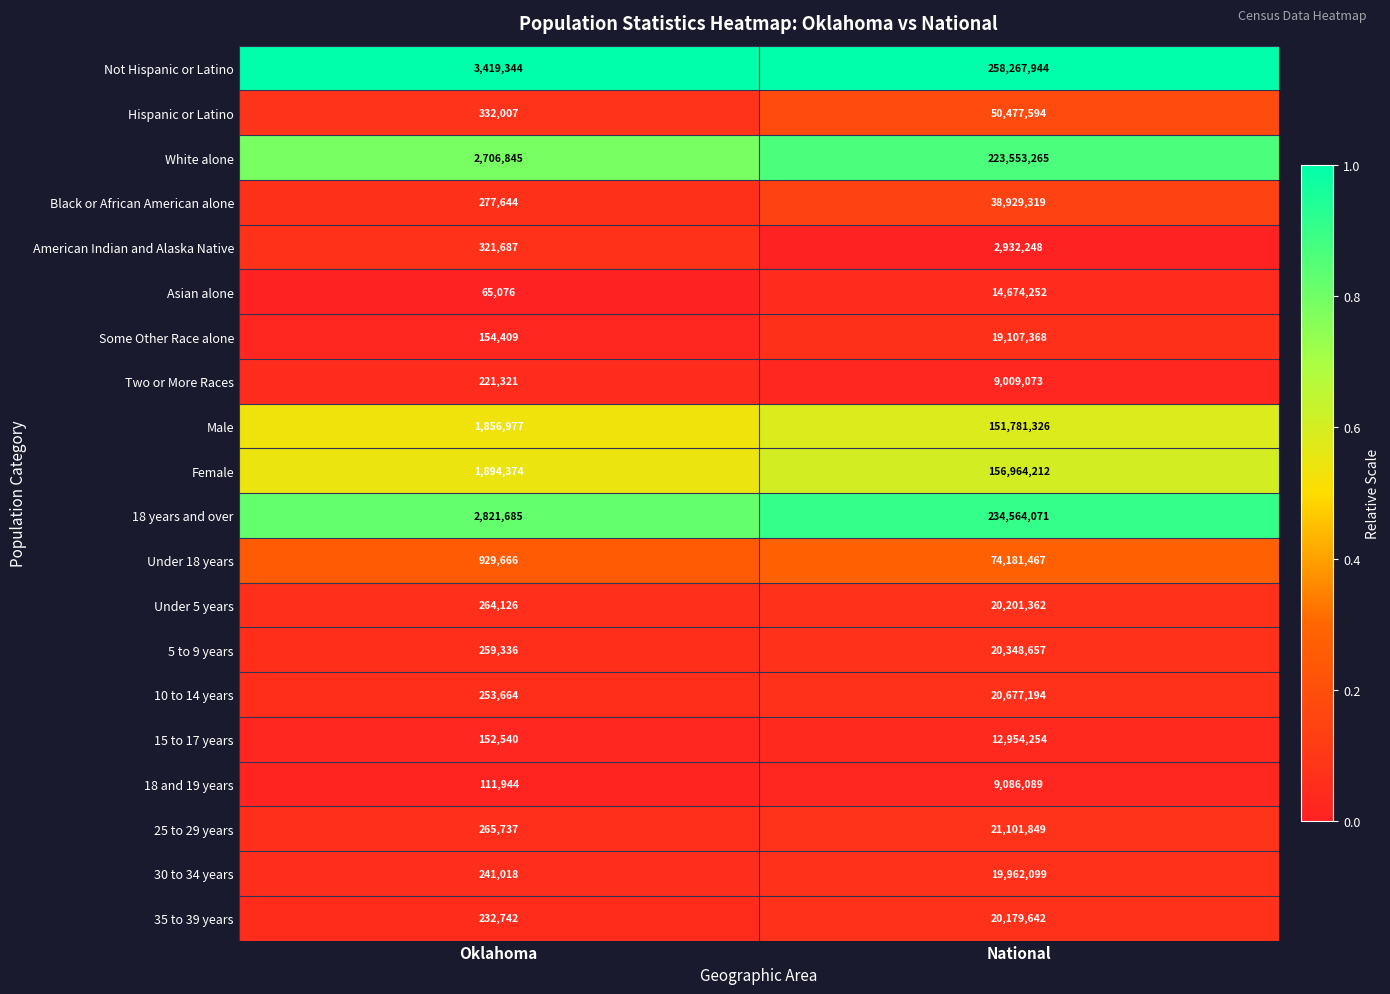

List the series in order of their peak value, lowest first.

American Indian and Alaska Native, Two or More Races, 18 and 19 years, 15 to 17 years, Asian alone, Some Other Race alone, 30 to 34 years, 35 to 39 years, Under 5 years, 5 to 9 years, 10 to 14 years, 25 to 29 years, Black or African American alone, Hispanic or Latino, Under 18 years, Male, Female, White alone, 18 years and over, Not Hispanic or Latino